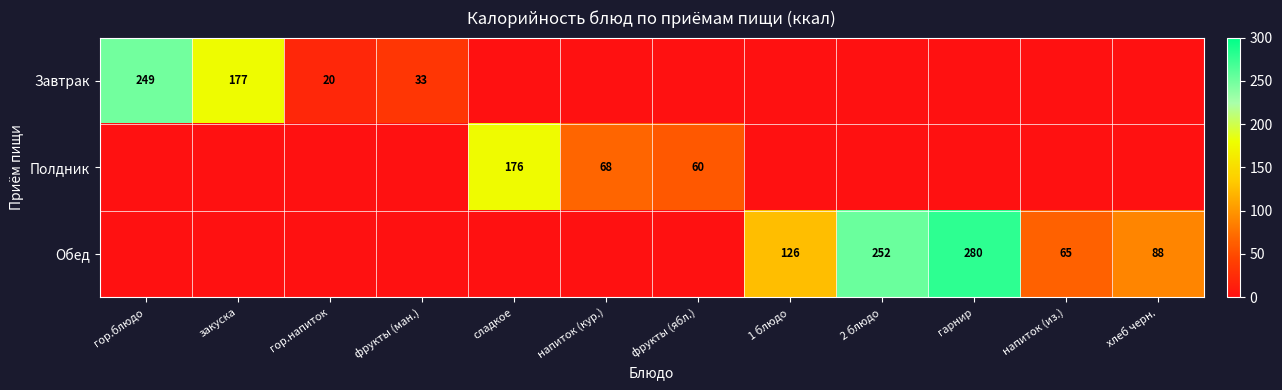

At how many categories does at least one series exceed 84?

7